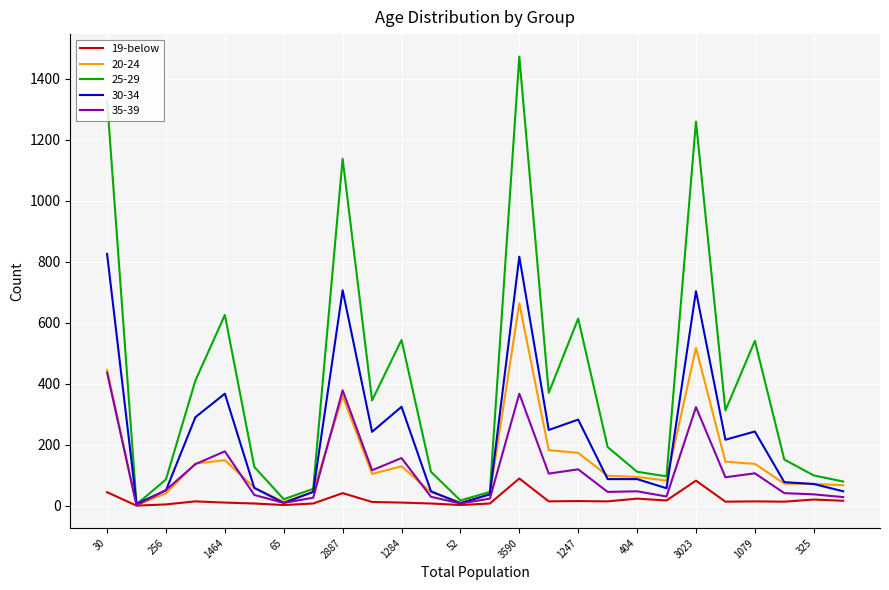

Which series has the largest range (max minus min)?

25-29